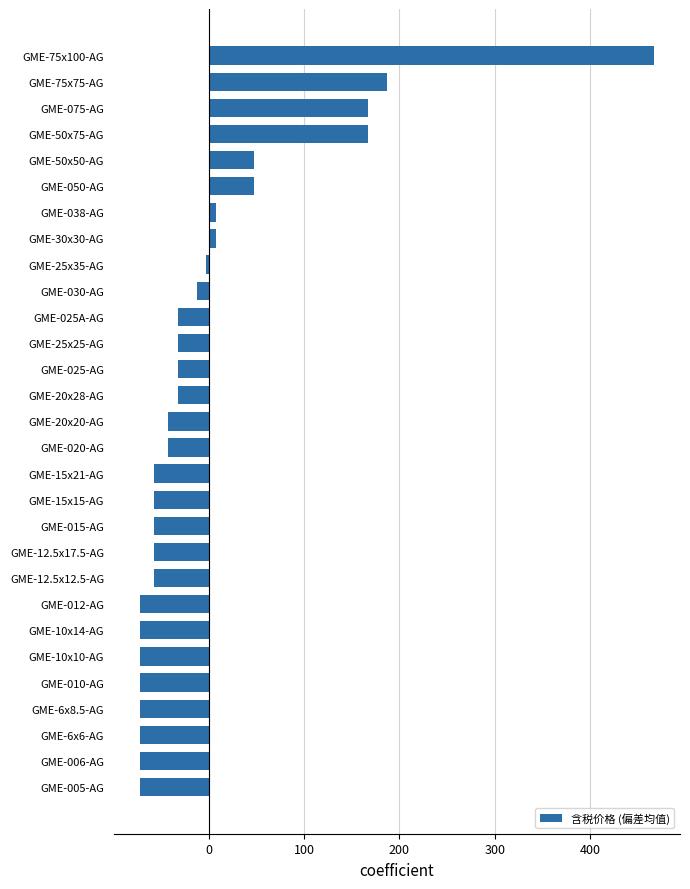

What is the difference between the values at GME-030-AG and GME-20x28-AG?

20.0